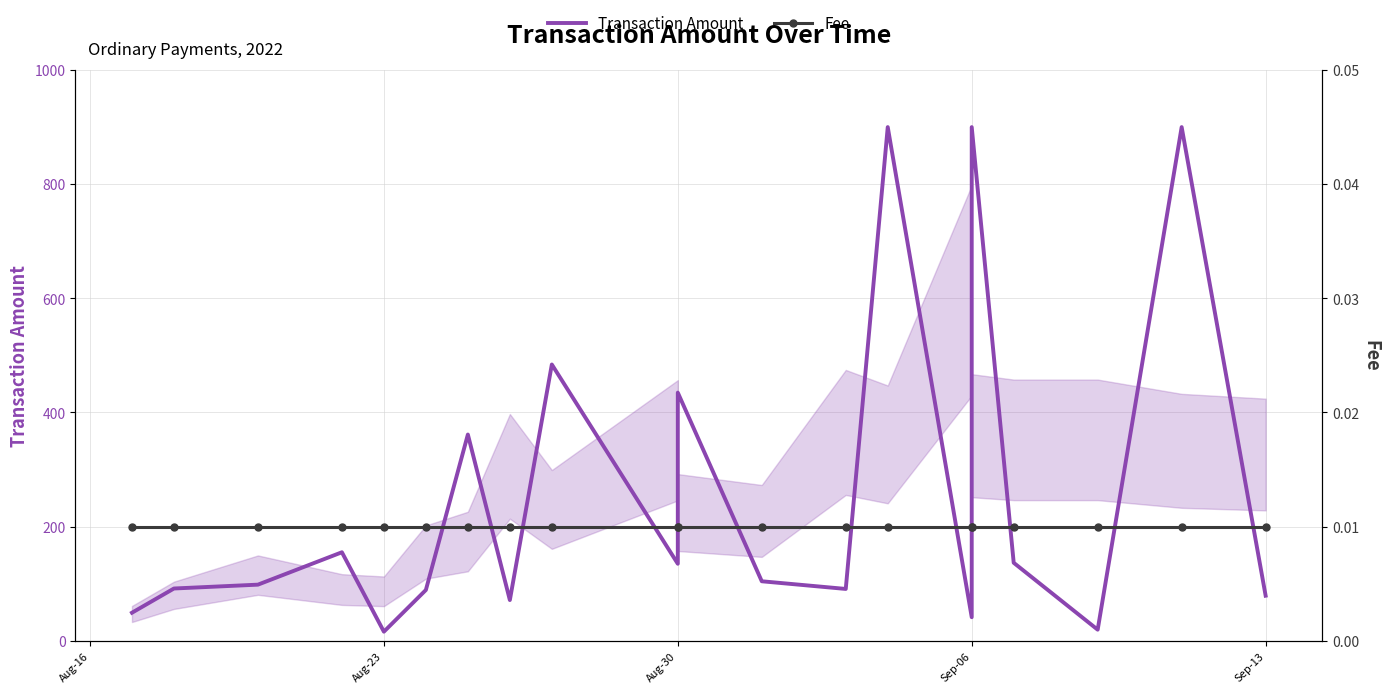

True or false: Fee has more than 2 interior local peaks.

False